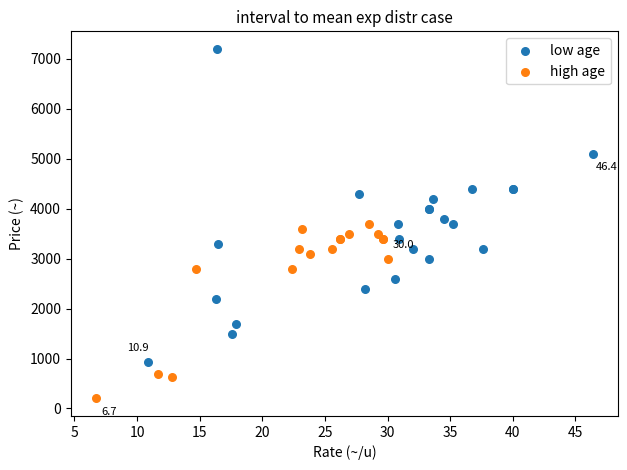

Which series reaches the minimum Y coordinate?

high age